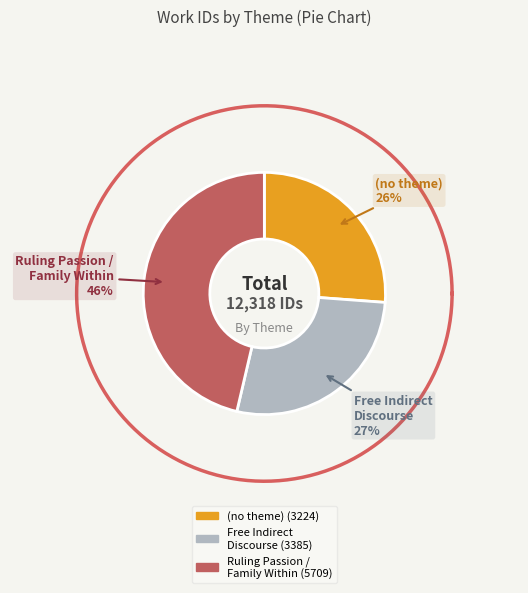

How many segments does this pie chart have?

3